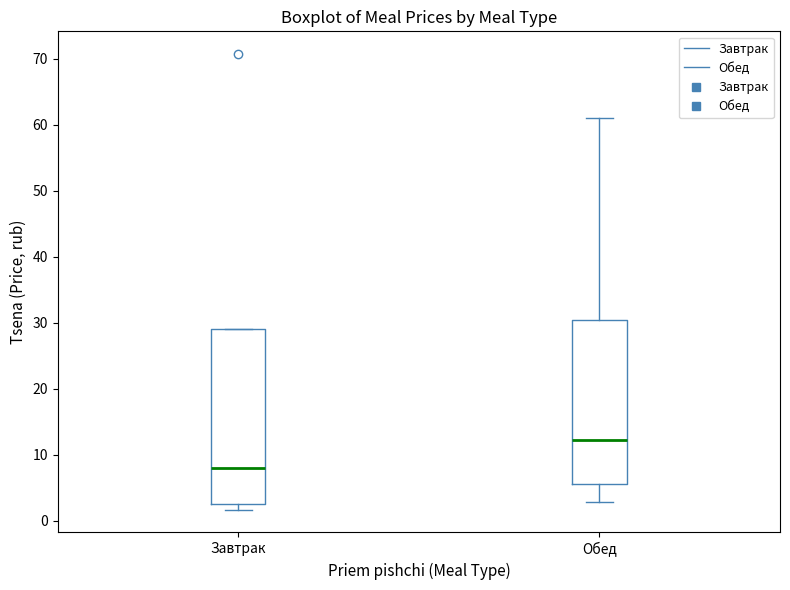

Which box's median line is the highest?

Обед